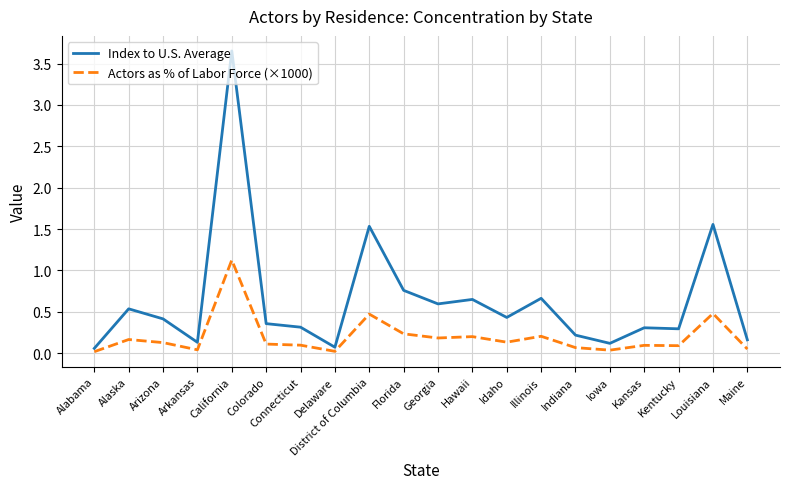

Rank the series by their average value, from lowest to highest.

Actors as % of Labor Force (×1000), Index to U.S. Average